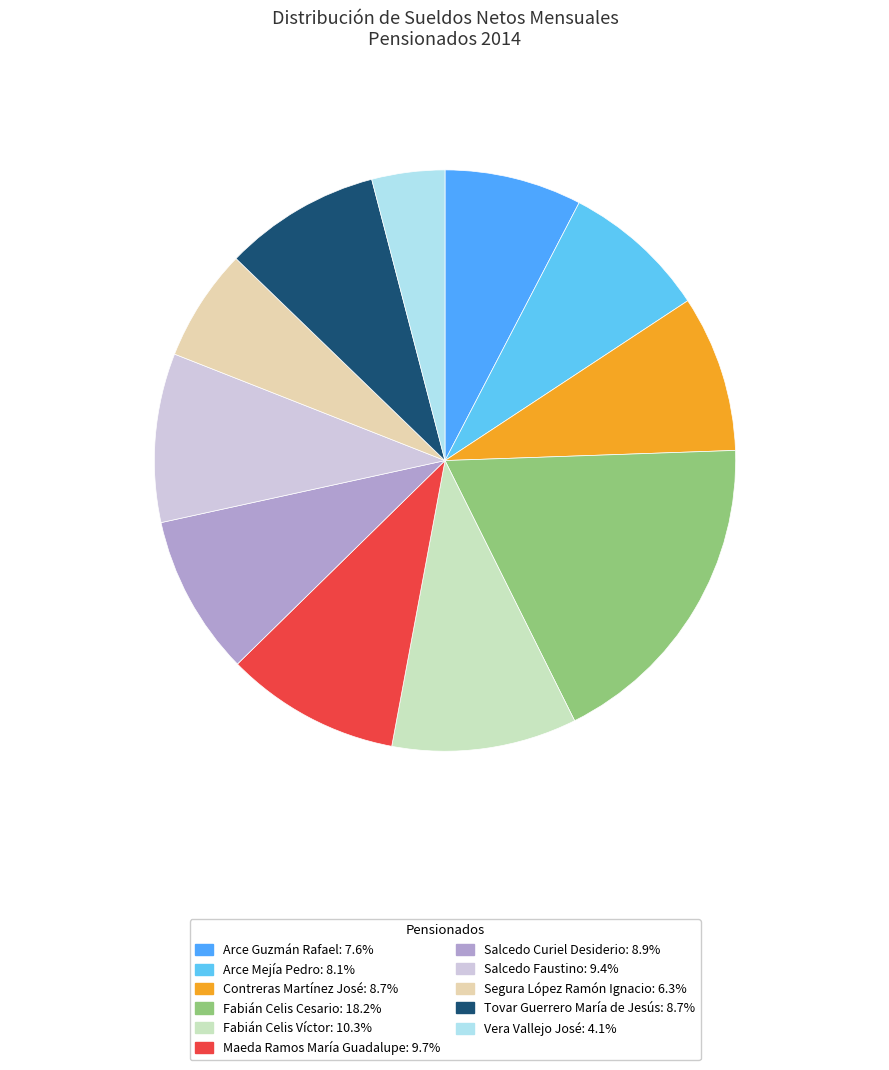

What is the smallest slice in the pie chart?

Vera Vallejo José